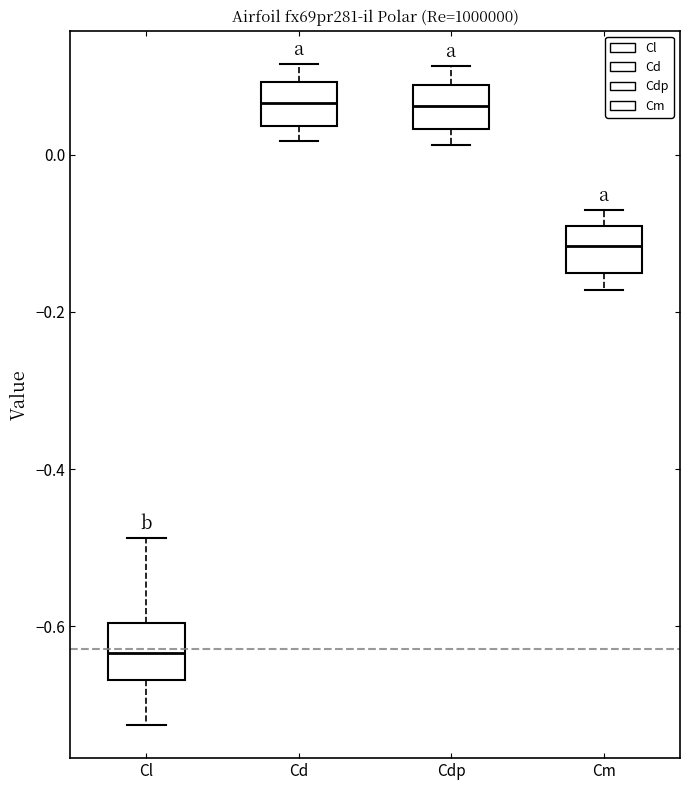

Reading left to right, read every box against the y-axis: the position of its median line, the range the box covers, and the ends of its whiskers. The values are not printed on the chart, so give them approximately, as read against the axis.

Cl: median -0.64, box -0.66 to -0.60, whiskers -0.72 to -0.48
Cd: median 0.06, box 0.04 to 0.10, whiskers 0.02 to 0.12
Cdp: median 0.06, box 0.04 to 0.08, whiskers 0.02 to 0.12
Cm: median -0.12, box -0.16 to -0.10, whiskers -0.18 to -0.08